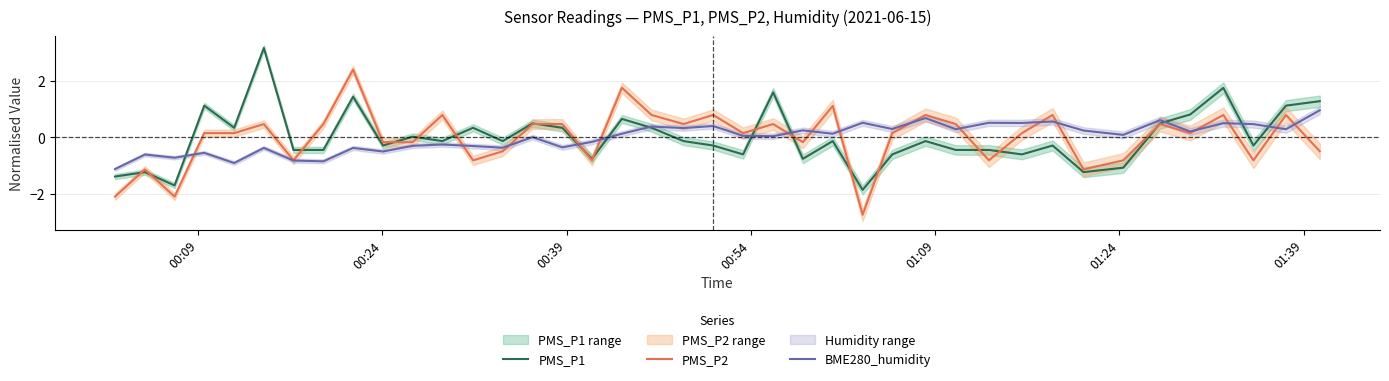

What is the minimum value for BME280_humidity?

-1.1